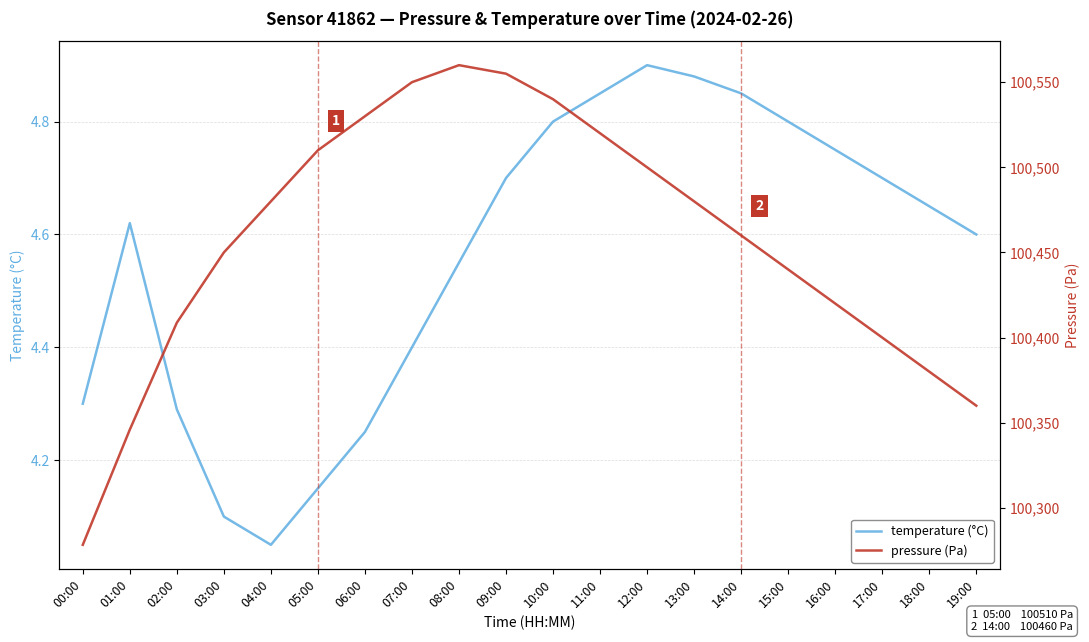

Which series has the largest range (max minus min)?

pressure (Pa)